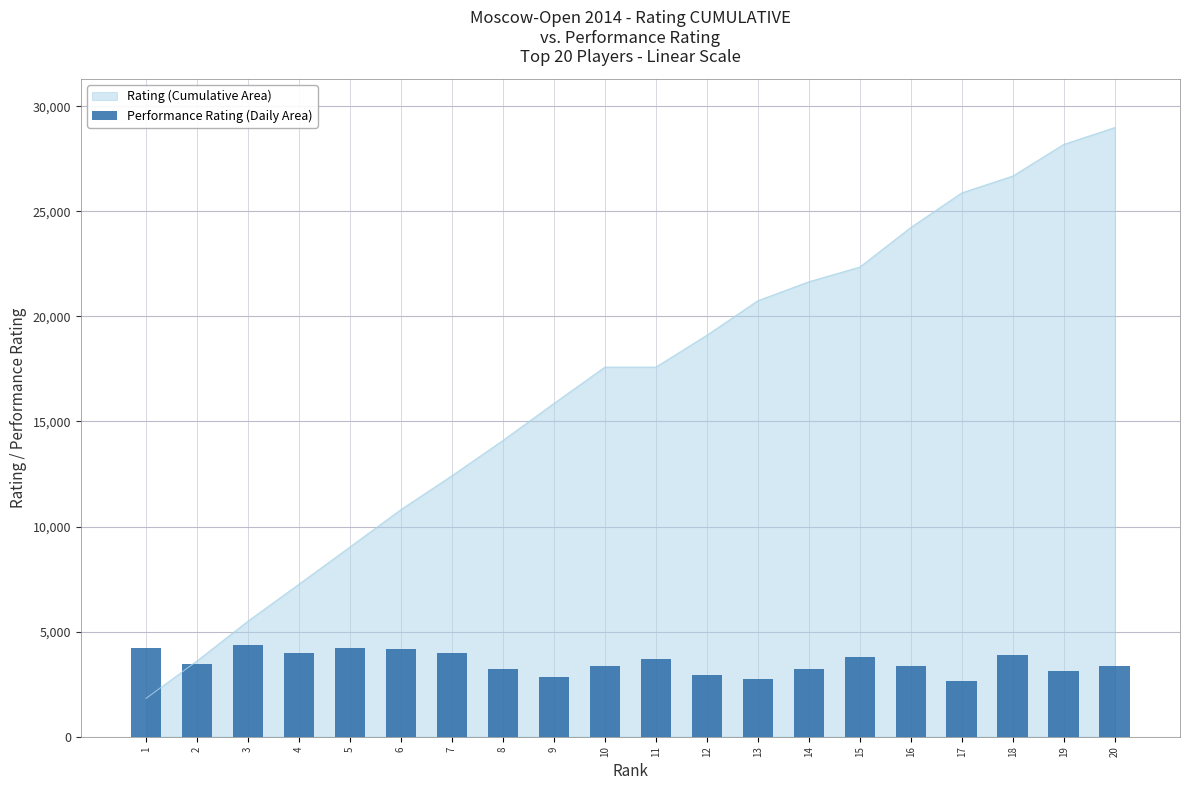

What is the approximate value at 2?

3452.0